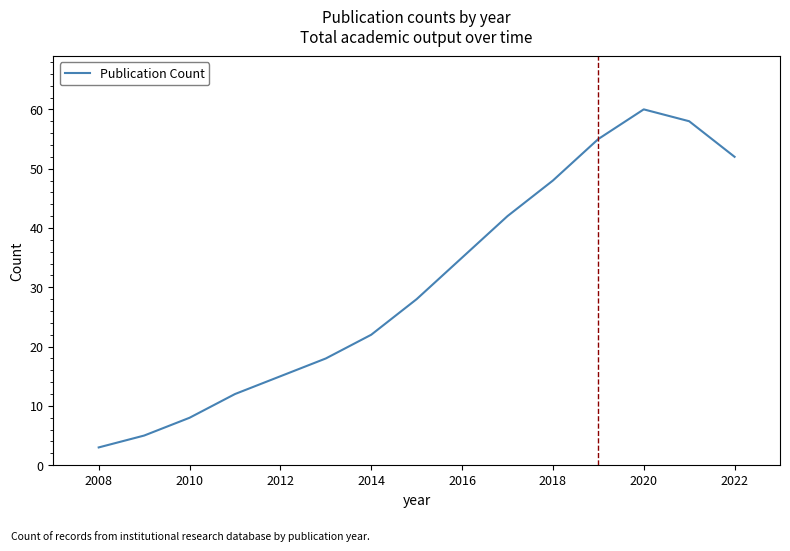

What is the difference between the maximum and minimum values?

57